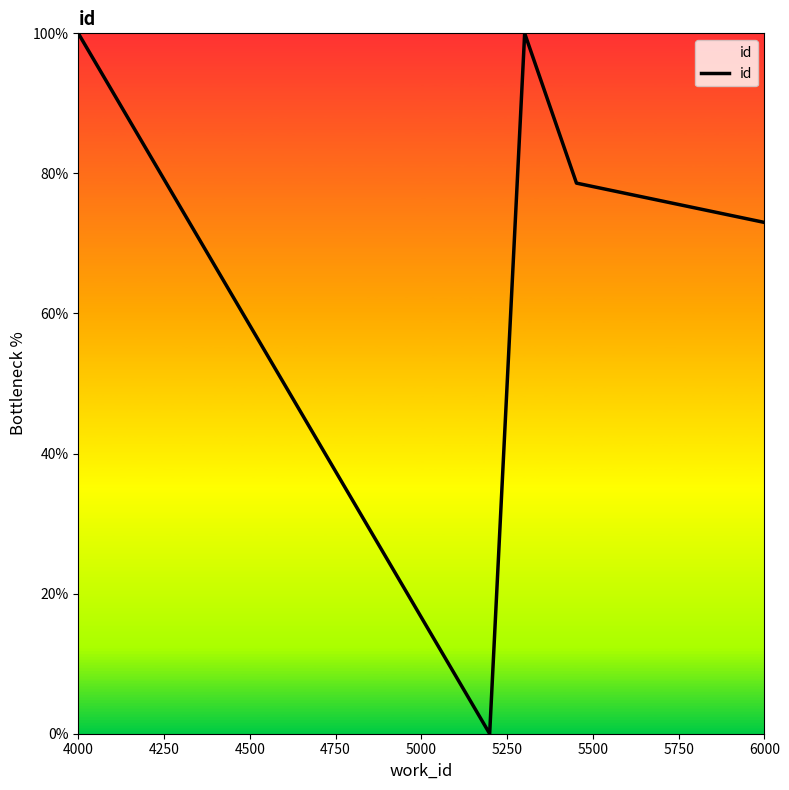

What is the greatest value displayed?

100.0